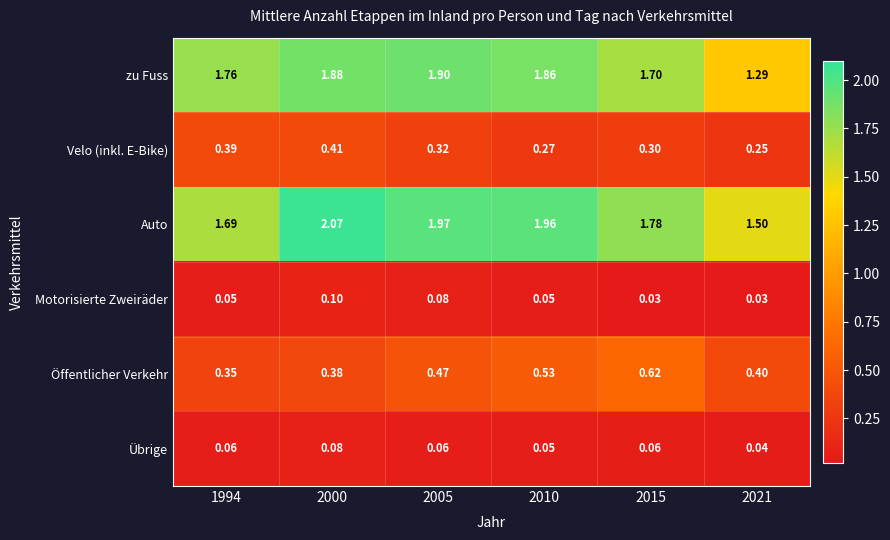

Rank the series at 2021 from lowest to highest value.

Motorisierte Zweiräder, Übrige, Velo (inkl. E-Bike), Öffentlicher Verkehr, zu Fuss, Auto